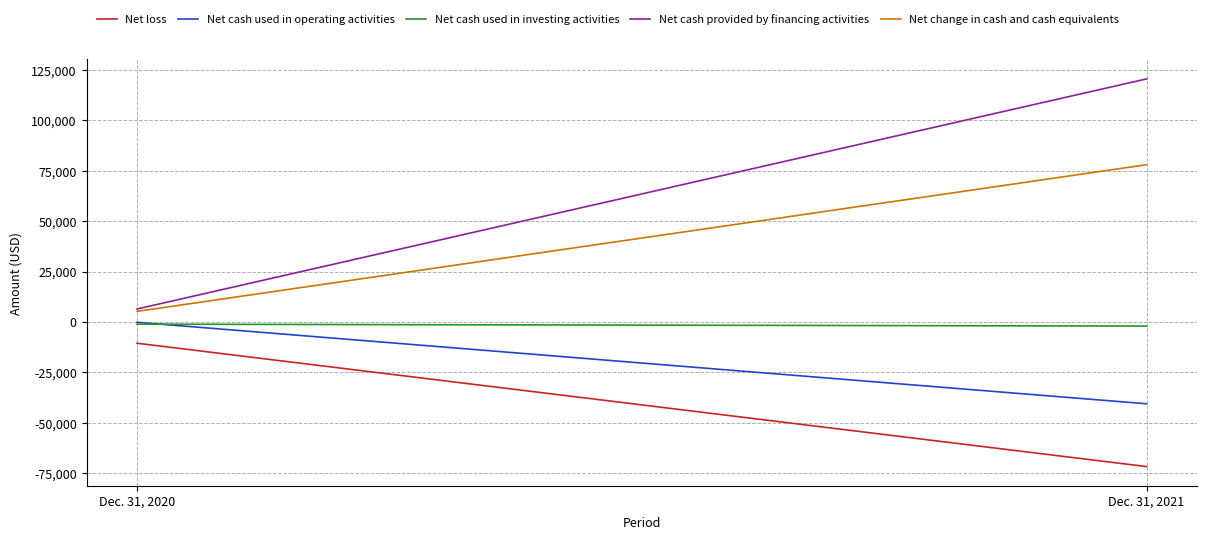

The value of Net cash used in operating activities at Dec. 31, 2021 is -25819. True or false?

False